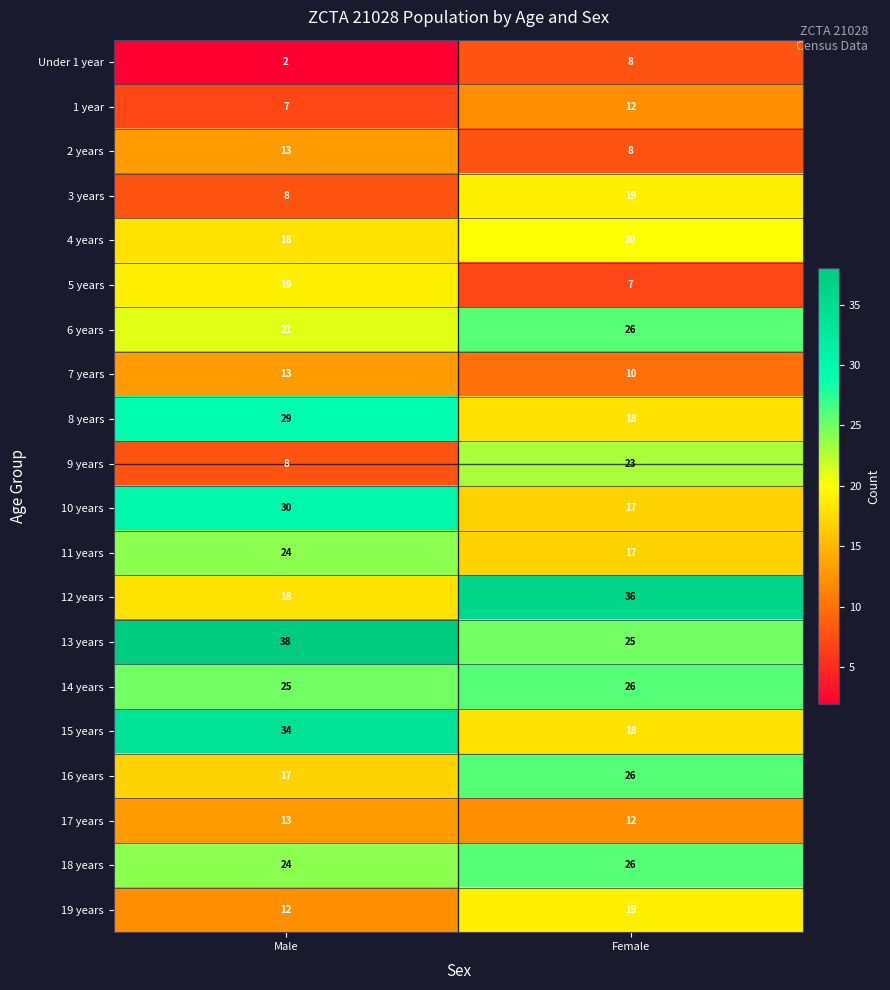

What value does the 5 years series have at Female?

7